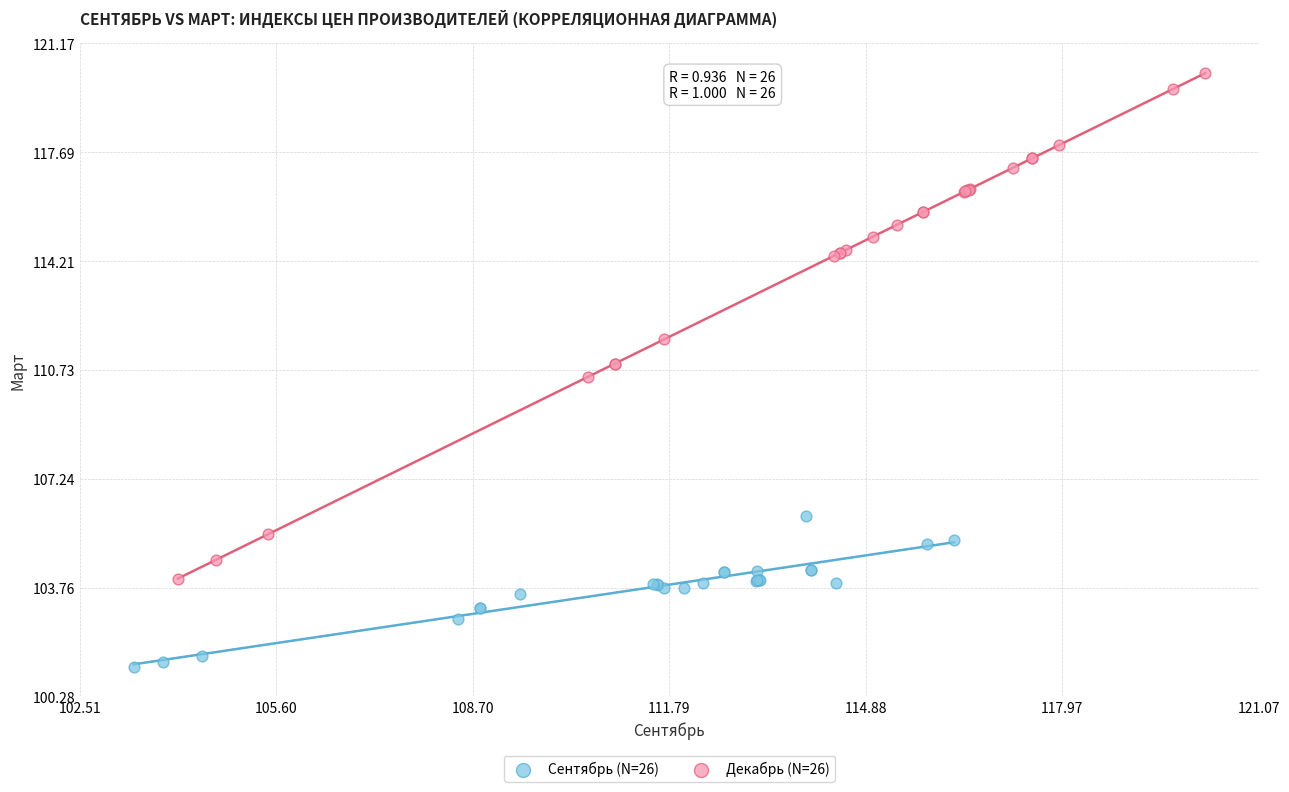

Which series has the largest Y range (max minus min)?

Декабрь (N=26)